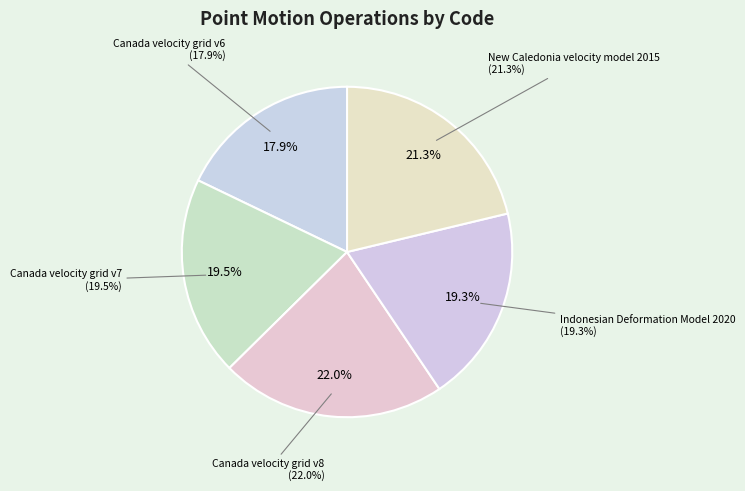

The Canada velocity grid v6 slice represents 18% of the pie. True or false?

True